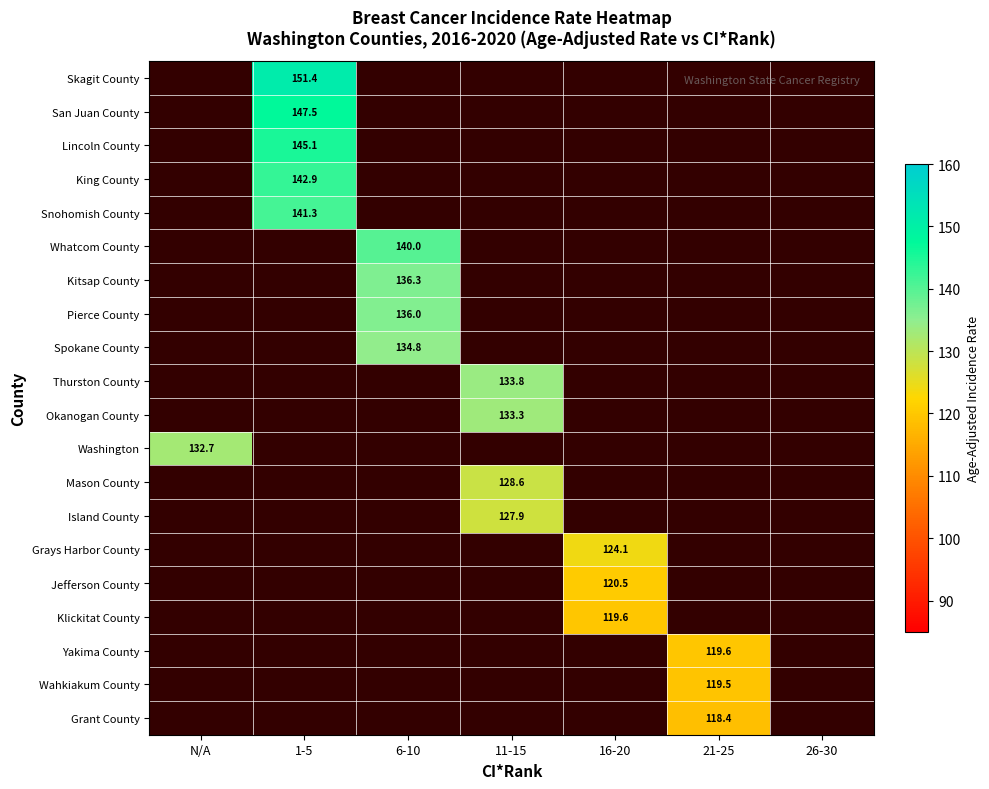

Is it true that Skagit County equals 95.8 at 1-5?

False